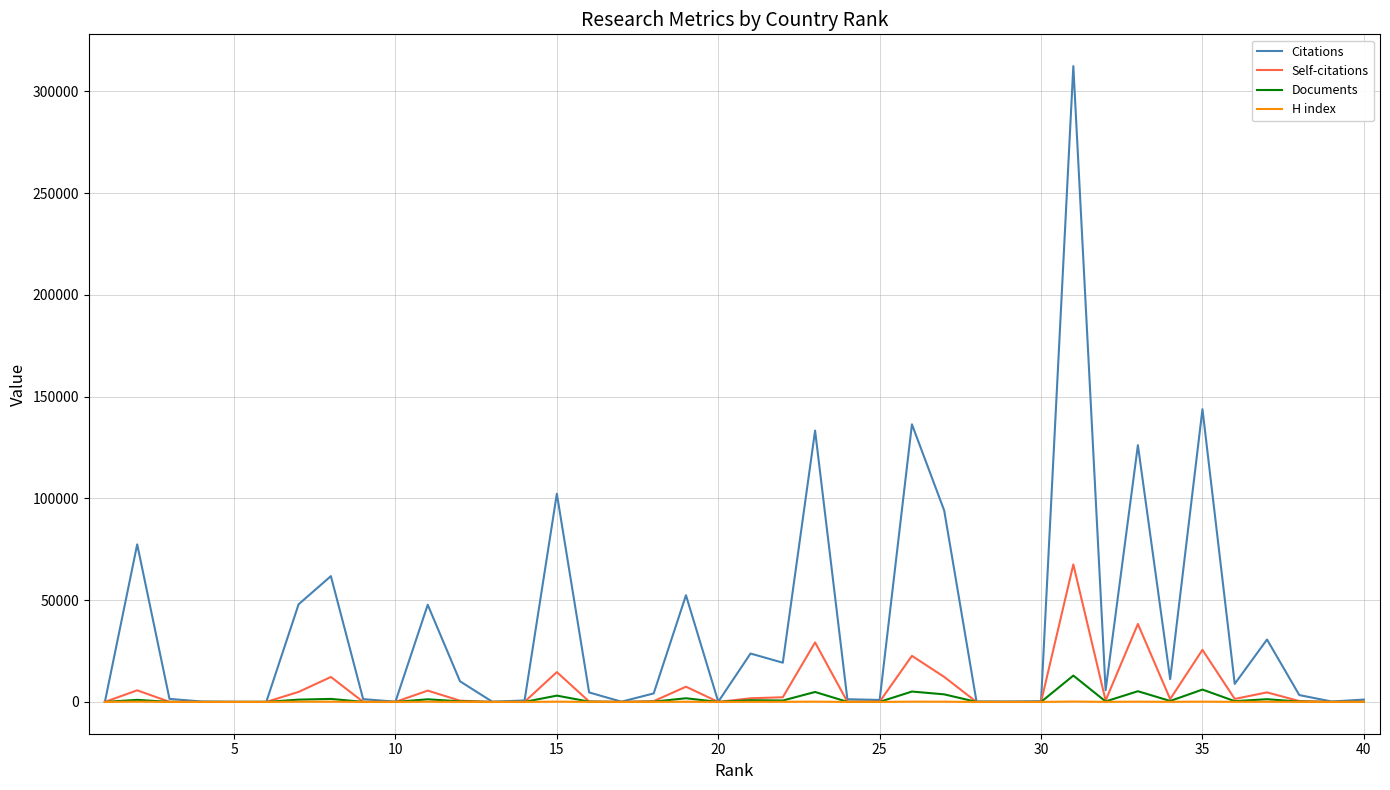

Which series has the largest range (max minus min)?

Citations